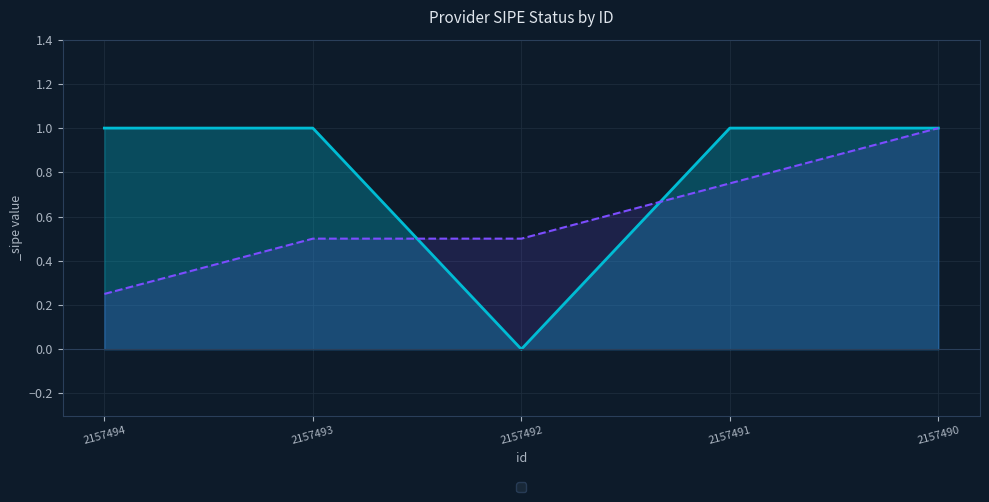

Reading left to right, what are all the values shown in this chart?

1	1	0	1	1